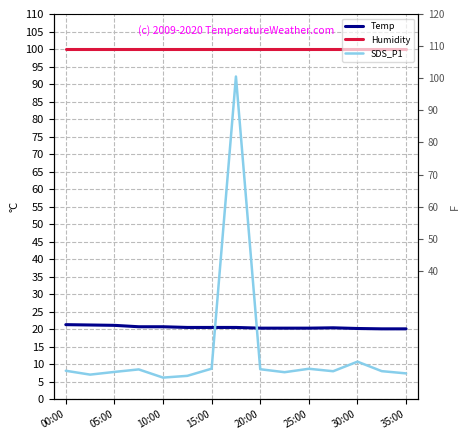

The Humidity series shows 99.9 at 9. True or false?

True